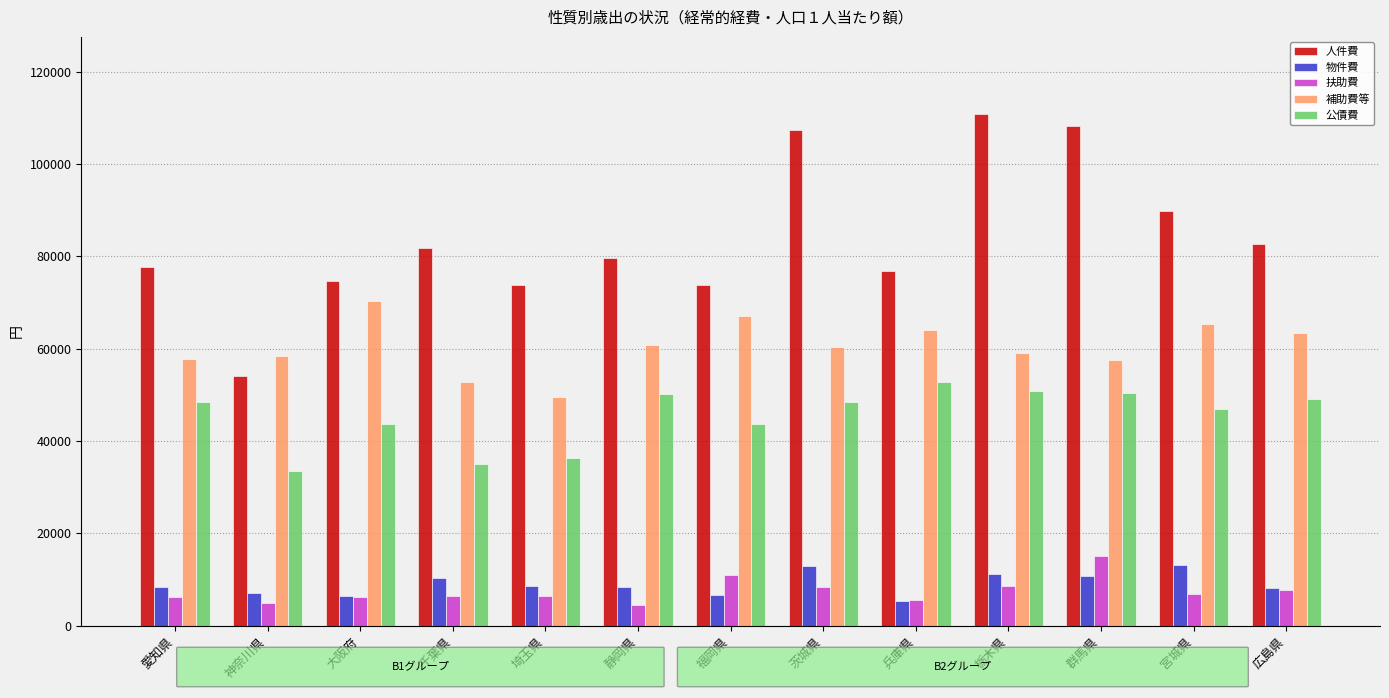

The 公債費 series shows 33512 at 神奈川県. True or false?

True